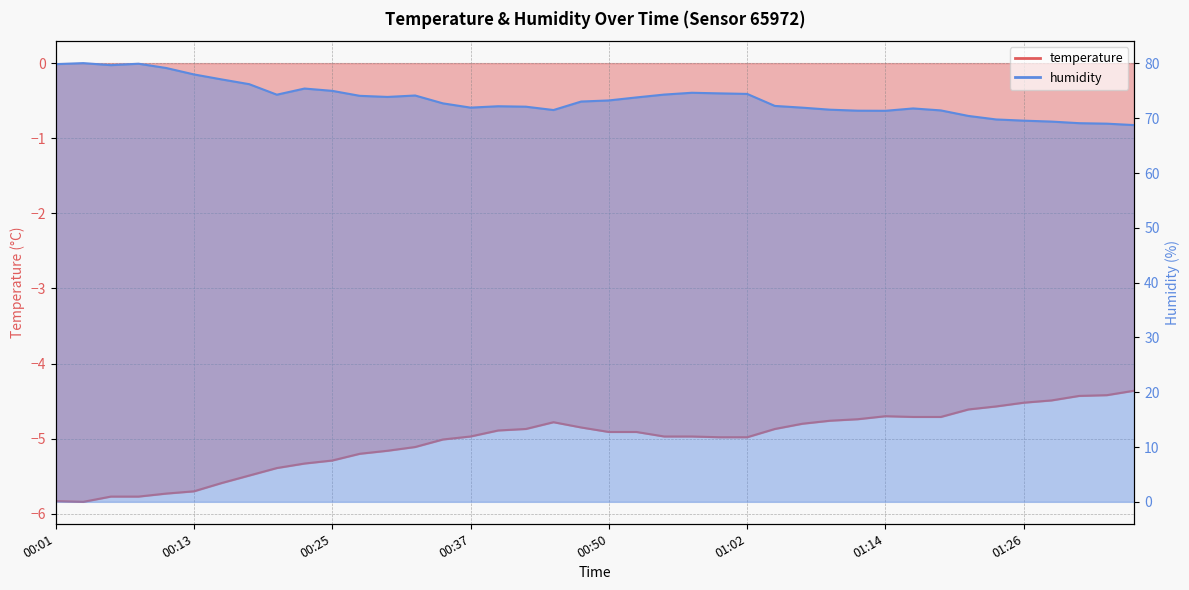

Is the value of humidity at 00:45 greater than the value of temperature at 00:57?

Yes